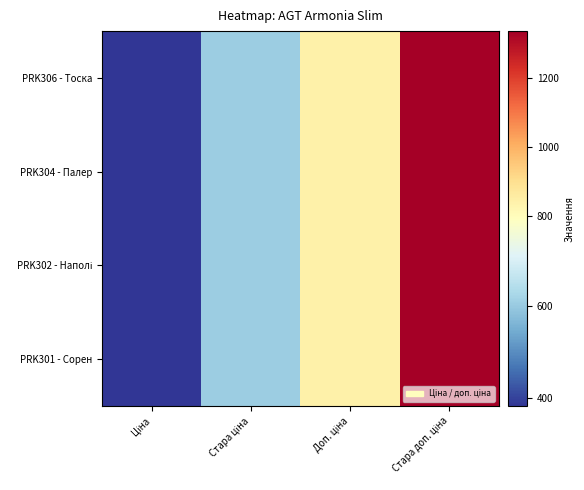

Between Ціна and Стара ціна, which series saw the biggest shift?

PRK306 - Тоска